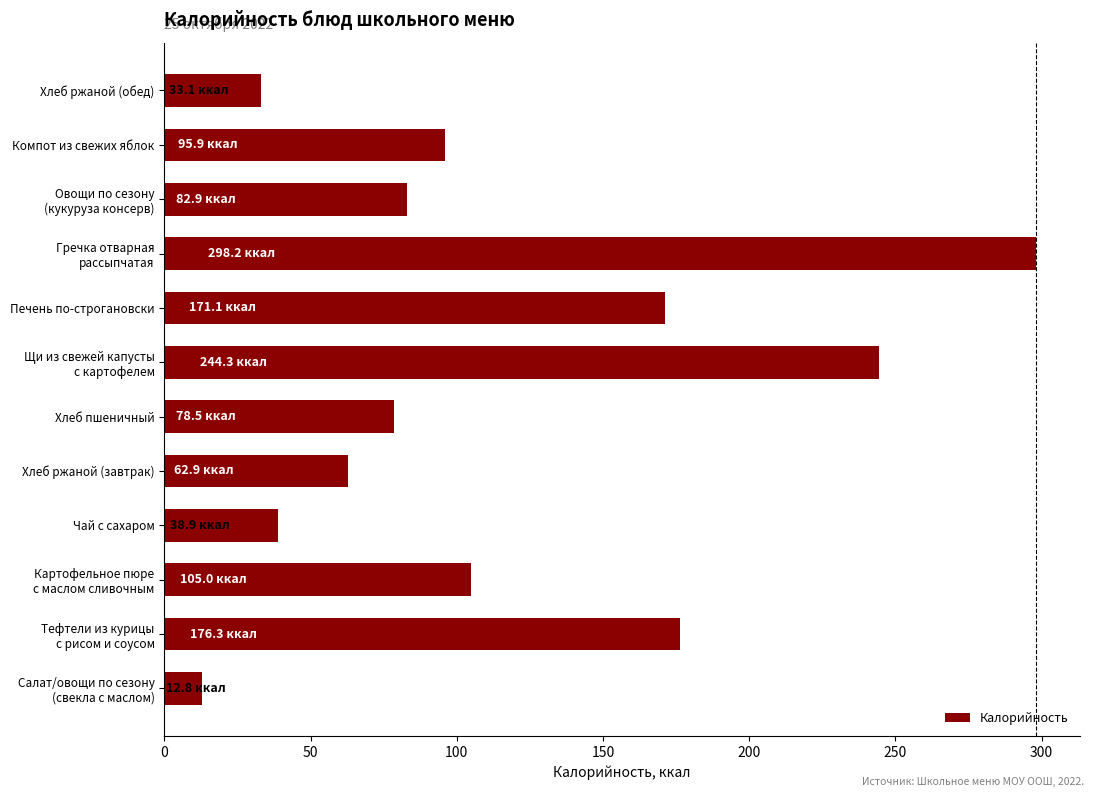

The chart shows a value of 62.9 at Хлеб ржаной (завтрак). True or false?

True